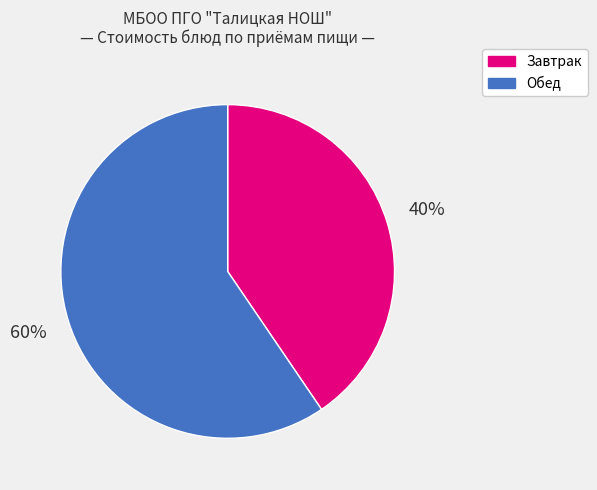

To the nearest percent, what is the average slice percentage?

50%